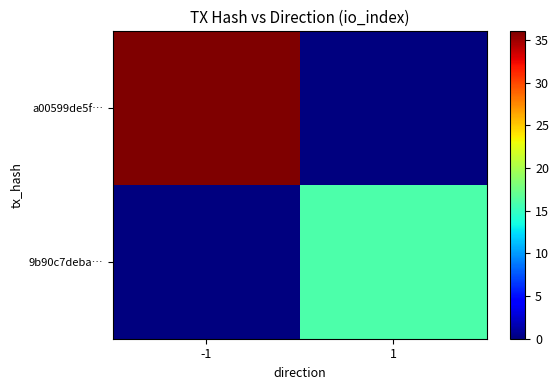

At which category is the sum across all series the highest?

-1